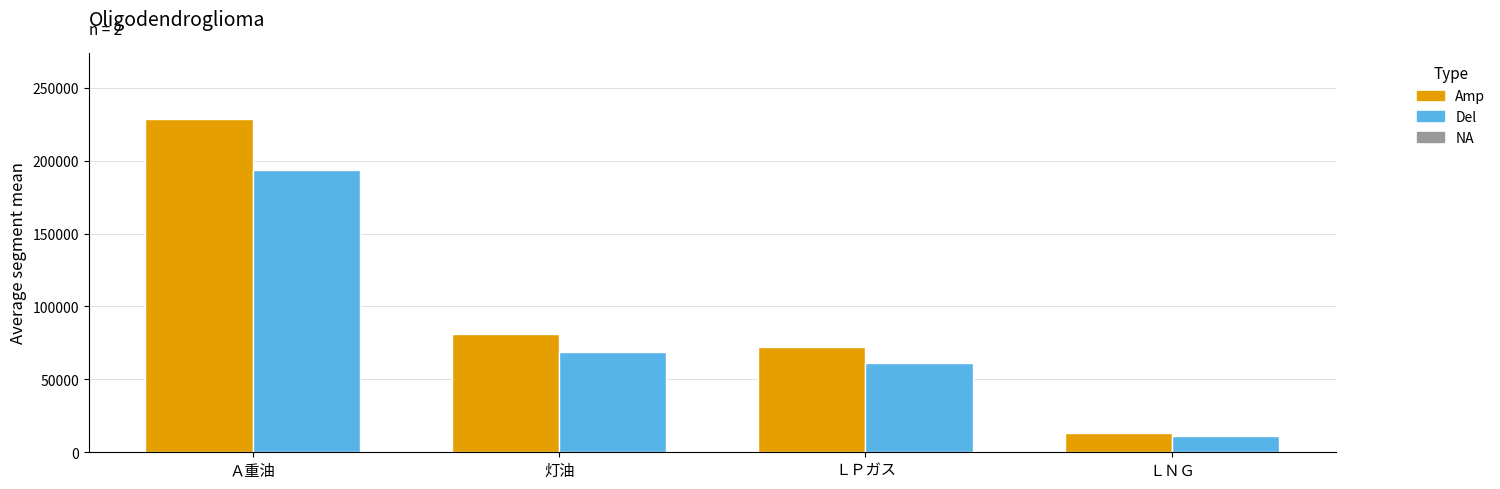

Reading right to left, transcribe all the data shown in this chart.

Amp: ＬＮＧ=13521	ＬＰガス=72291	灯油=81026	Ａ重油=228330
Del: ＬＮＧ=11400	ＬＰガス=61392	灯油=68600	Ａ重油=193931